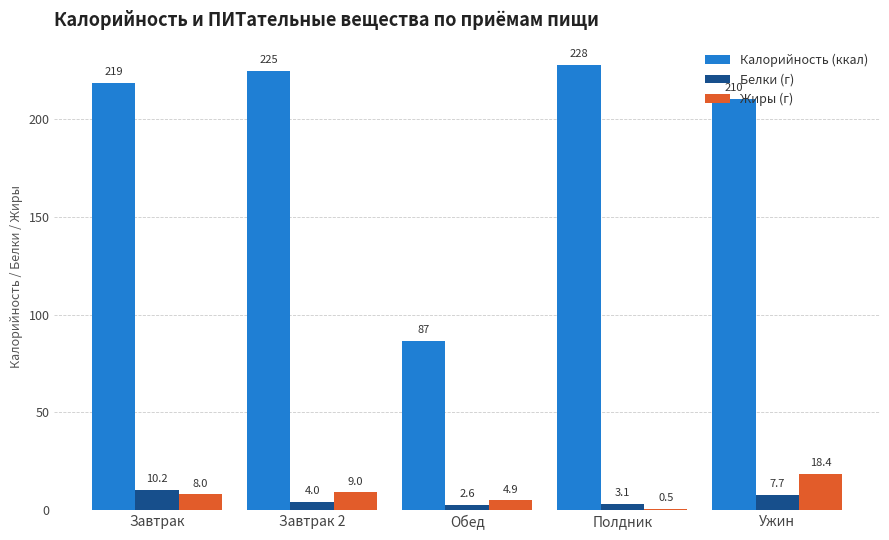

The Жиры (г) series shows 4.9 at Обед. True or false?

True